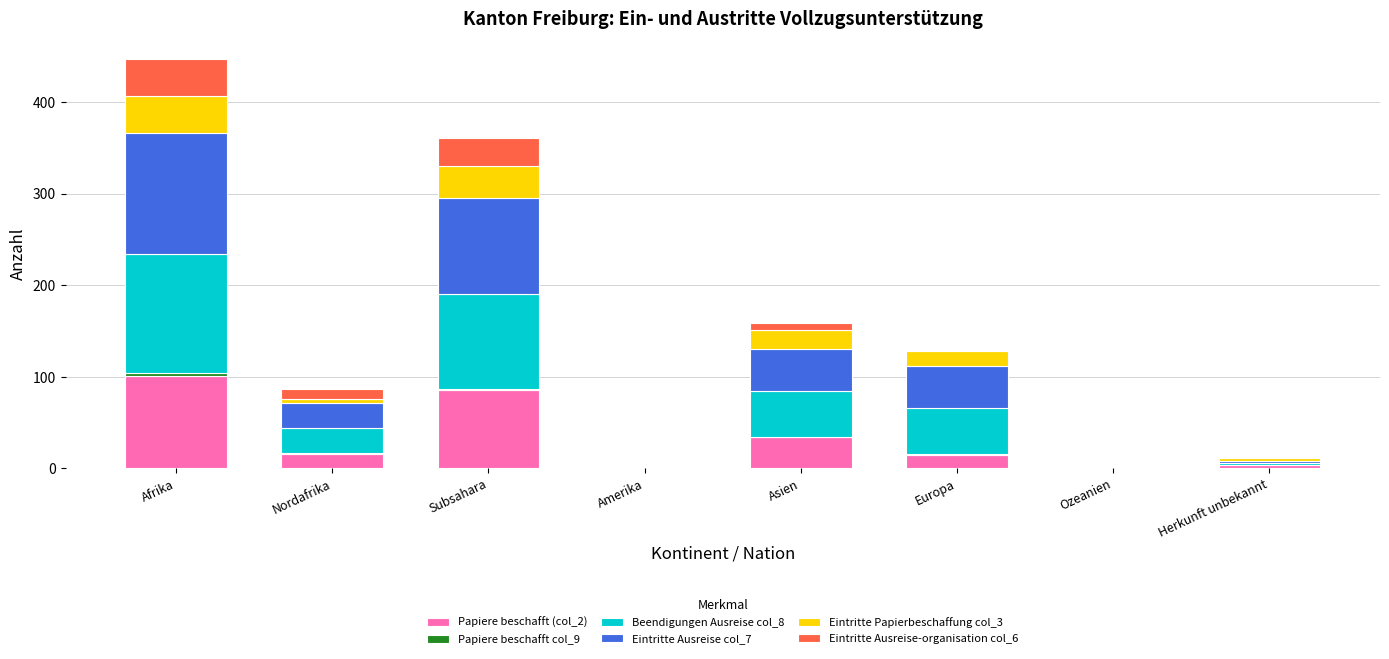

At which label does Papiere beschafft (col_2) reach its peak?

Afrika